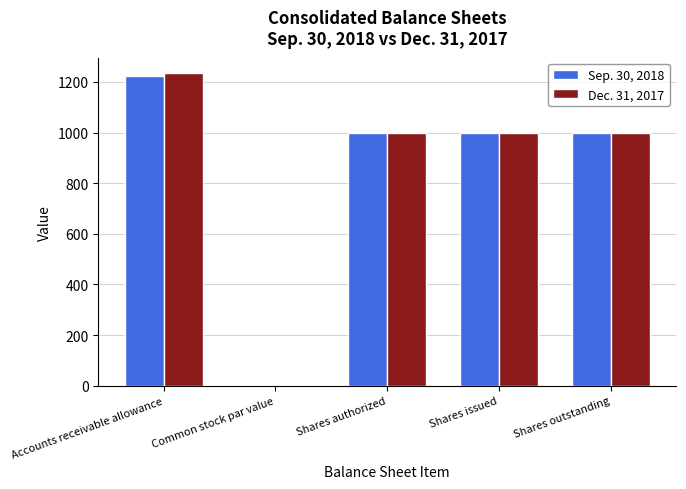

Is the value of Sep. 30, 2018 at Accounts receivable allowance greater than the value of Dec. 31, 2017 at Common stock par value?

Yes